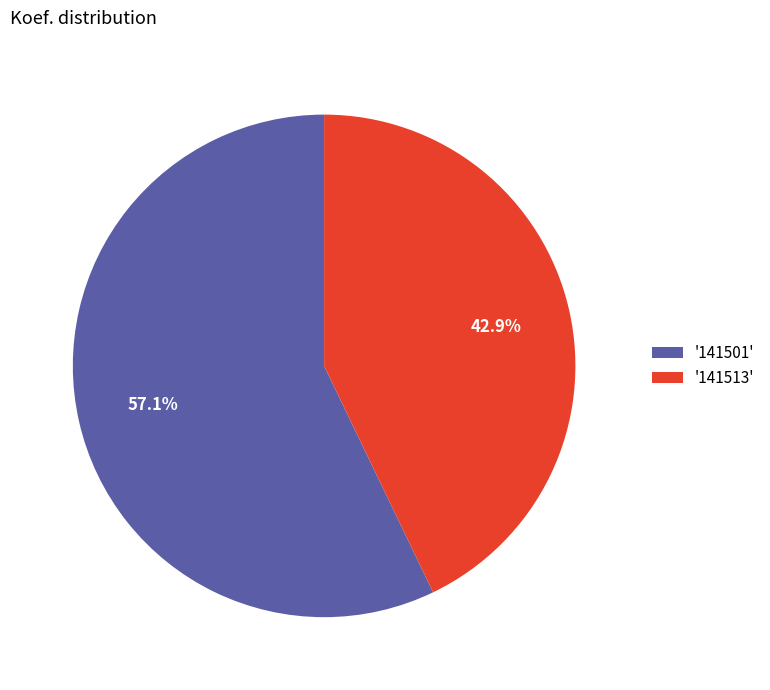

Is '141501' the majority of the pie?

Yes